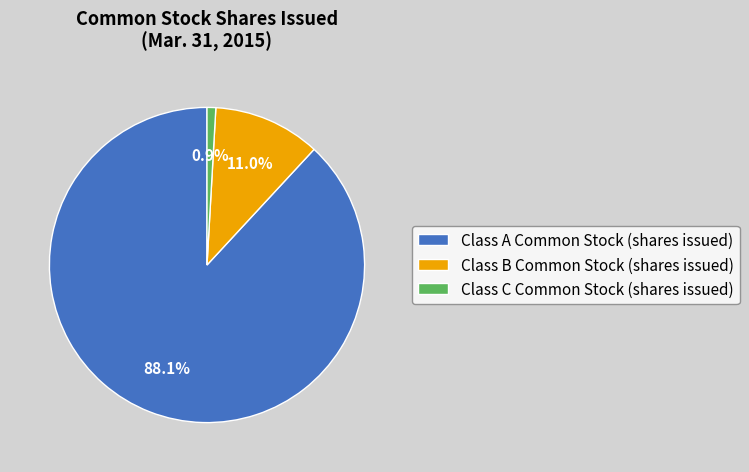

To the nearest percent, what is the difference between the largest and smallest slice percentages?

87%